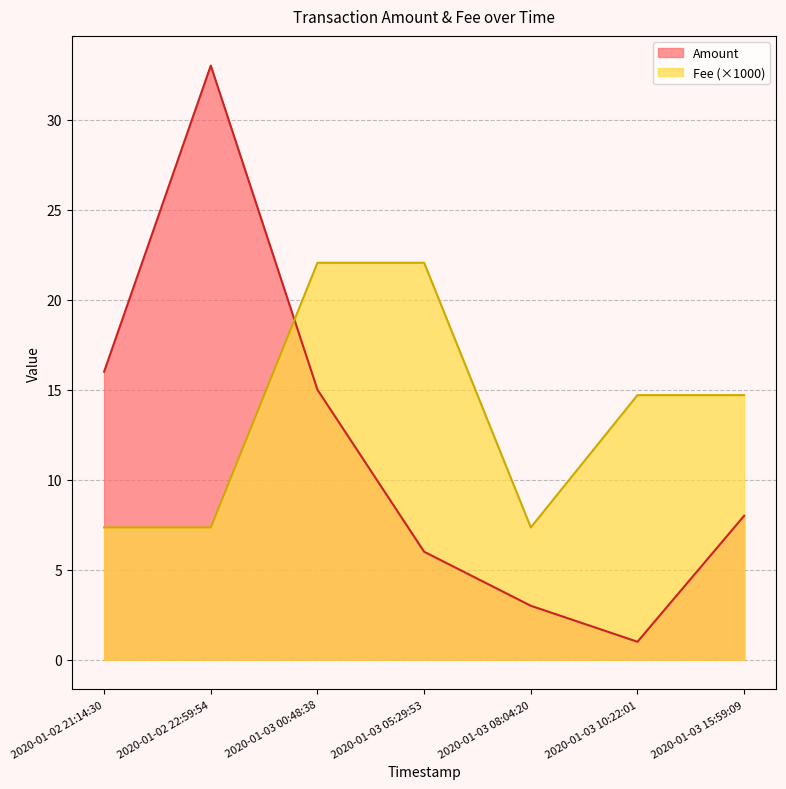

At which label does Amount first exceed 8?

2020-01-02 21:14:30